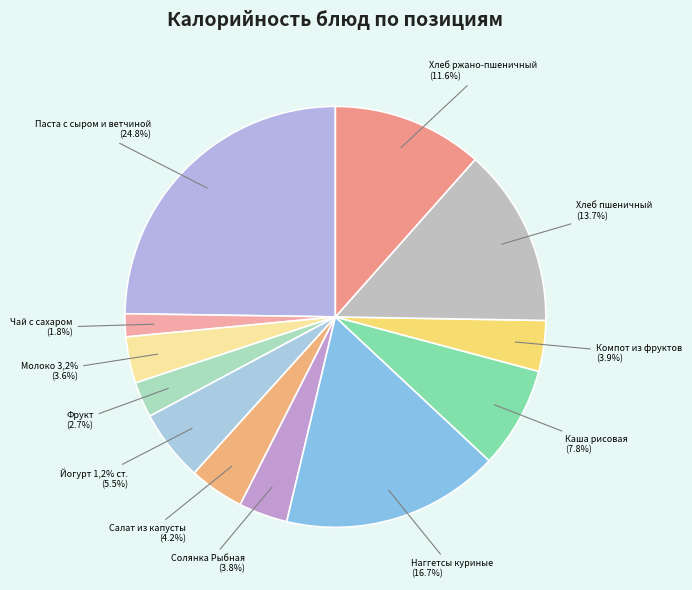

To the nearest percent, what portion does Наггетсы куриные represent?

17%